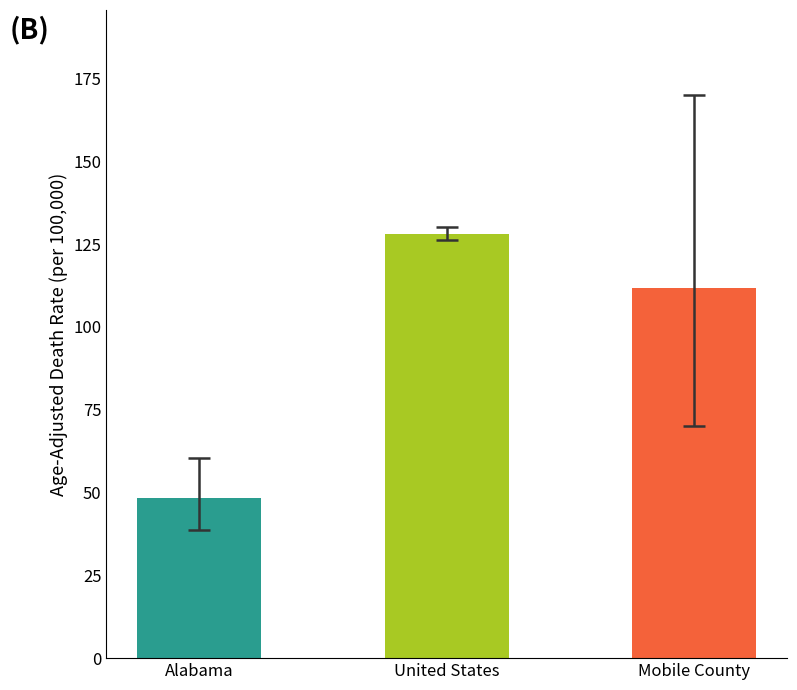

What is the maximum value shown in the chart?

128.2